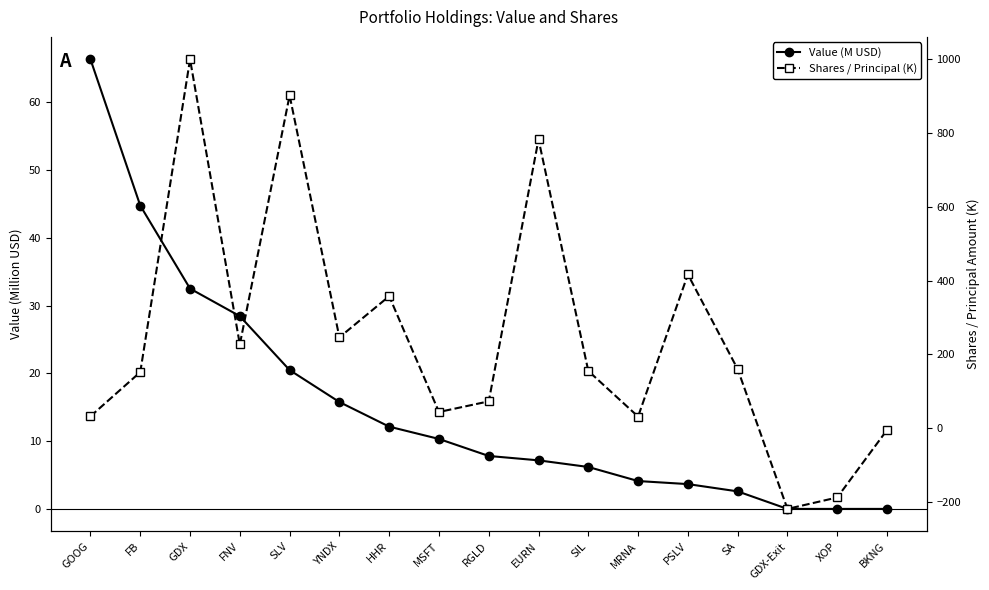

Does the chart display data point markers on the line(s)?

Yes